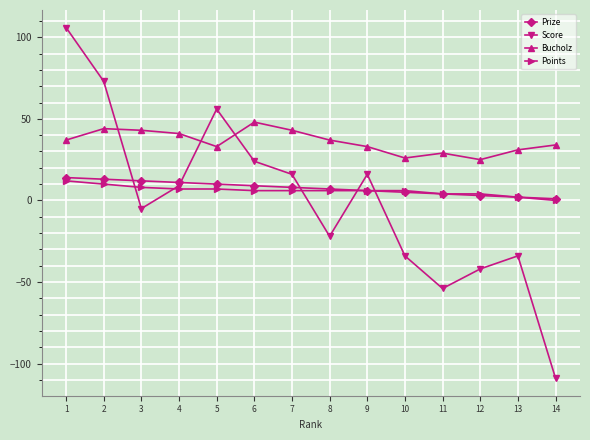

Where do Prize and Score first cross each other?

2 and 3